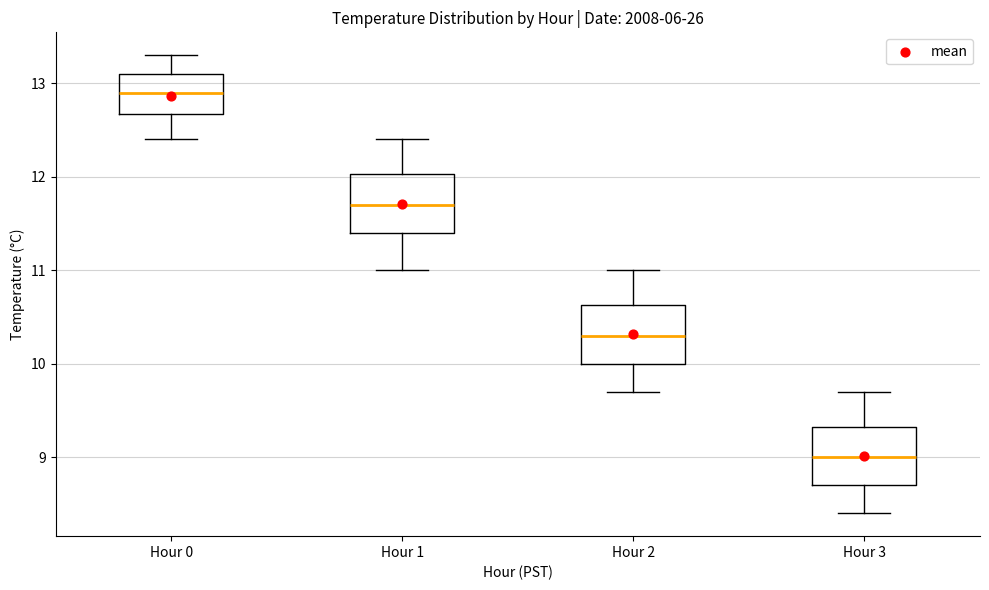

Reading left to right, transcribe this box plot: for each box, give where its median line is, the range the box spans, and where its two whiskers end, as read against the y-axis. The values are not printed on the chart, so give them approximately, as read against the axis.

Hour 0: median 12.9, box 12.7 to 13.1, whiskers 12.4 to 13.3
Hour 1: median 11.7, box 11.4 to 12.0, whiskers 11.0 to 12.4
Hour 2: median 10.3, box 10.0 to 10.6, whiskers 9.7 to 11.0
Hour 3: median 9.0, box 8.7 to 9.3, whiskers 8.4 to 9.7